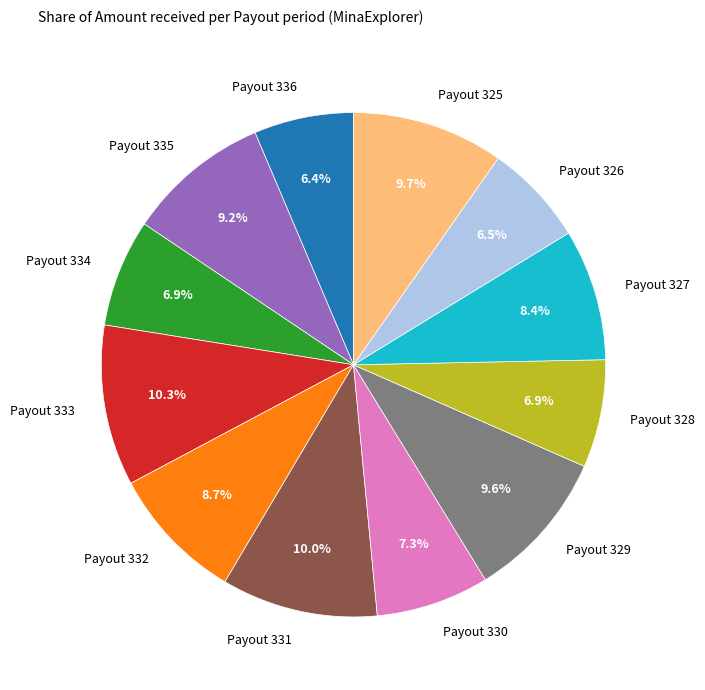

Is there any slice that represents more than half of the pie?

No